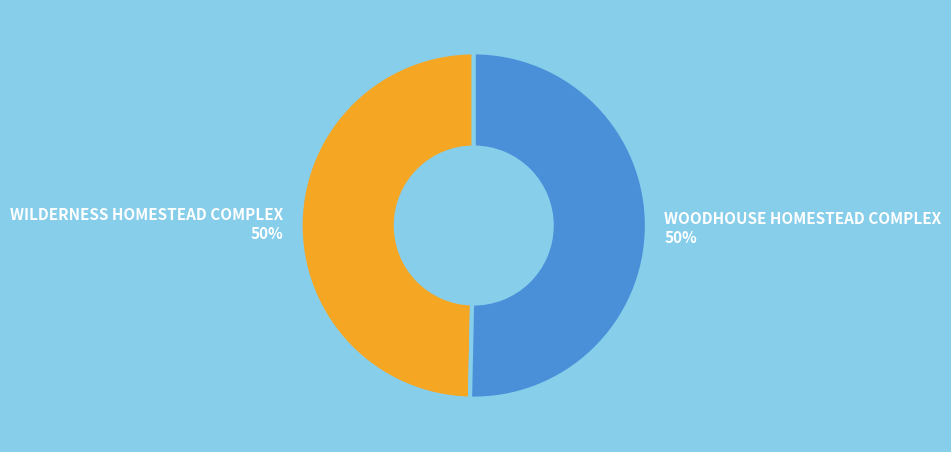

To the nearest percent, what percentage of the pie is WOODHOUSE HOMESTEAD COMPLEX?

50%